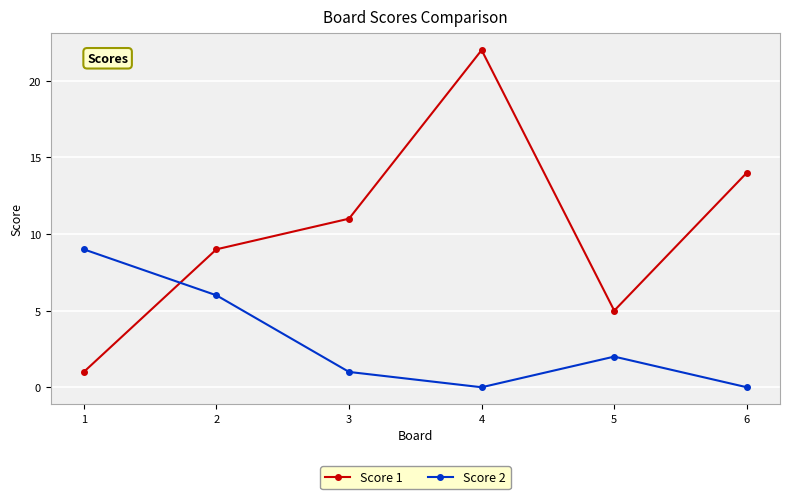

What is the value of the Score 1 point at the 5th from the left?

5